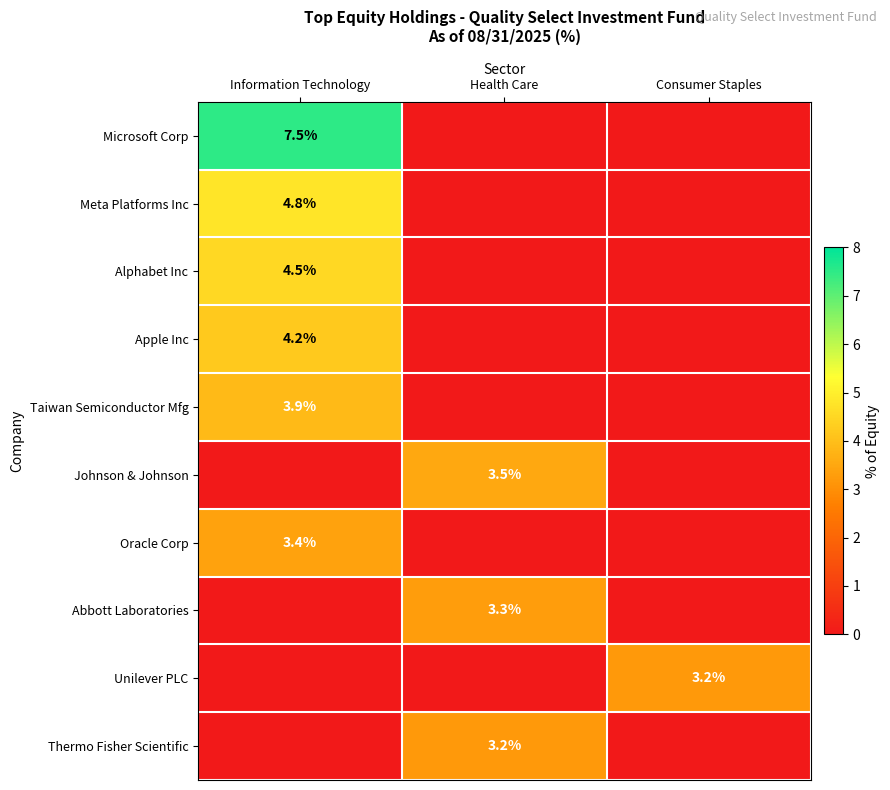

True or false: Unilever PLC has a value of 3.2 at Consumer Staples.

True